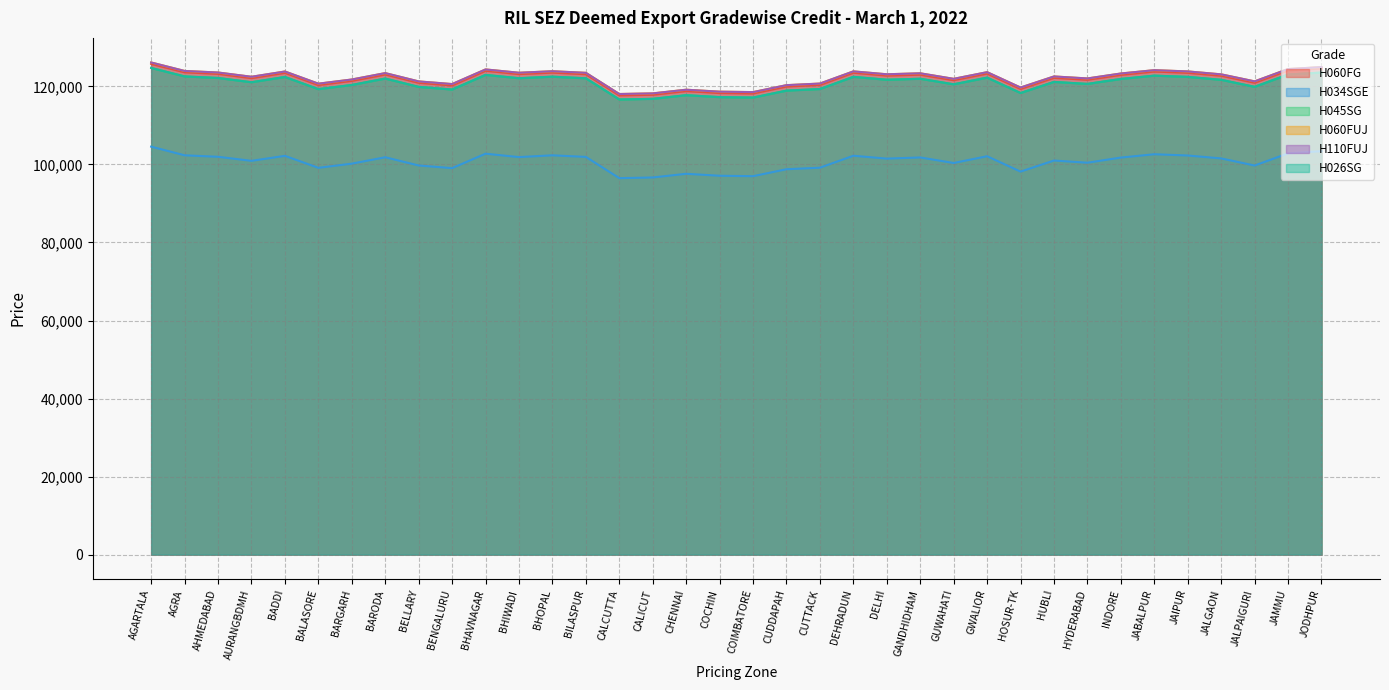

Reading right to left, list all the values displayed in this chart.

H060FG: JODHPUR=124600	JAMMU=124110	JALPAIGURI=120940	JALGAON=122740	JAIPUR=123490	JABALPUR=123810	INDORE=122960	HYDERABAD=121700	HUBLI=122200	HOSUR-TK=119360	GWALIOR=123300	GUWAHATI=121590	GANDHIDHAM=123010	DELHI=122770	DEHRADUN=123510	CUTTACK=120380	CUDDAPAH=119970	COIMBATORE=118190	COCHIN=118300	CHENNAI=118800	CALICUT=117860	CALCUTTA=117700	BILASPUR=123130	BHOPAL=123540	BHIWADI=123160	BHAVNAGAR=124010	BENGALURU=120250	BELLARY=120930	BARODA=123060	BARGARH=121420	BALASORE=120350	BADDI=123480	AURANGBDMH=122120	AHMEDABAD=123220	AGRA=123620	AGARTALA=125780
H034SGE: JODHPUR=103410	JAMMU=102840	JALPAIGURI=99730	JALGAON=101550	JAIPUR=102300	JABALPUR=102620	INDORE=101770	HYDERABAD=100450	HUBLI=101010	HOSUR-TK=98170	GWALIOR=102110	GUWAHATI=100380	GANDHIDHAM=101800	DELHI=101500	DEHRADUN=102240	CUTTACK=99170	CUDDAPAH=98780	COIMBATORE=97000	COCHIN=97110	CHENNAI=97610	CALICUT=96670	CALCUTTA=96490	BILASPUR=101940	BHOPAL=102350	BHIWADI=101890	BHAVNAGAR=102760	BENGALURU=99060	BELLARY=99740	BARODA=101850	BARGARH=100210	BALASORE=99140	BADDI=102210	AURANGBDMH=100930	AHMEDABAD=101970	AGRA=102350	AGARTALA=104570
H045SG: JODHPUR=123560	JAMMU=123060	JALPAIGURI=119900	JALGAON=121700	JAIPUR=122450	JABALPUR=122770	INDORE=121920	HYDERABAD=120650	HUBLI=121160	HOSUR-TK=118320	GWALIOR=122260	GUWAHATI=120550	GANDHIDHAM=121970	DELHI=121720	DEHRADUN=122460	CUTTACK=119340	CUDDAPAH=118930	COIMBATORE=117150	COCHIN=117260	CHENNAI=117760	CALICUT=116820	CALCUTTA=116660	BILASPUR=122090	BHOPAL=122500	BHIWADI=122110	BHAVNAGAR=122960	BENGALURU=119210	BELLARY=119890	BARODA=122020	BARGARH=120380	BALASORE=119310	BADDI=122430	AURANGBDMH=121080	AHMEDABAD=122170	AGRA=122570	AGARTALA=124740
H060FUJ: JODHPUR=124960	JAMMU=124460	JALPAIGURI=121300	JALGAON=123100	JAIPUR=123850	JABALPUR=124170	INDORE=123320	HYDERABAD=122050	HUBLI=122560	HOSUR-TK=119720	GWALIOR=123660	GUWAHATI=121950	GANDHIDHAM=123370	DELHI=123120	DEHRADUN=123860	CUTTACK=120740	CUDDAPAH=120330	COIMBATORE=118550	COCHIN=118660	CHENNAI=119160	CALICUT=118220	CALCUTTA=118060	BILASPUR=123490	BHOPAL=123900	BHIWADI=123510	BHAVNAGAR=124360	BENGALURU=120610	BELLARY=121290	BARODA=123420	BARGARH=121780	BALASORE=120710	BADDI=123830	AURANGBDMH=122480	AHMEDABAD=123570	AGRA=123970	AGARTALA=126140
H110FUJ: JODHPUR=124960	JAMMU=124460	JALPAIGURI=121300	JALGAON=123100	JAIPUR=123850	JABALPUR=124170	INDORE=123320	HYDERABAD=122050	HUBLI=122560	HOSUR-TK=119720	GWALIOR=123660	GUWAHATI=121950	GANDHIDHAM=123370	DELHI=123120	DEHRADUN=123860	CUTTACK=120740	CUDDAPAH=120330	COIMBATORE=118550	COCHIN=118660	CHENNAI=119160	CALICUT=118220	CALCUTTA=118060	BILASPUR=123490	BHOPAL=123900	BHIWADI=123510	BHAVNAGAR=124360	BENGALURU=120610	BELLARY=121290	BARODA=123420	BARGARH=121780	BALASORE=120710	BADDI=123830	AURANGBDMH=122480	AHMEDABAD=123570	AGRA=123970	AGARTALA=126140
H026SG: JODHPUR=123560	JAMMU=123060	JALPAIGURI=119900	JALGAON=121700	JAIPUR=122450	JABALPUR=122770	INDORE=121920	HYDERABAD=120650	HUBLI=121160	HOSUR-TK=118320	GWALIOR=122260	GUWAHATI=120550	GANDHIDHAM=121970	DELHI=121720	DEHRADUN=122460	CUTTACK=119340	CUDDAPAH=118930	COIMBATORE=117150	COCHIN=117260	CHENNAI=117760	CALICUT=116820	CALCUTTA=116660	BILASPUR=122090	BHOPAL=122500	BHIWADI=122110	BHAVNAGAR=122960	BENGALURU=119210	BELLARY=119890	BARODA=122020	BARGARH=120380	BALASORE=119310	BADDI=122430	AURANGBDMH=121080	AHMEDABAD=122170	AGRA=122570	AGARTALA=124740